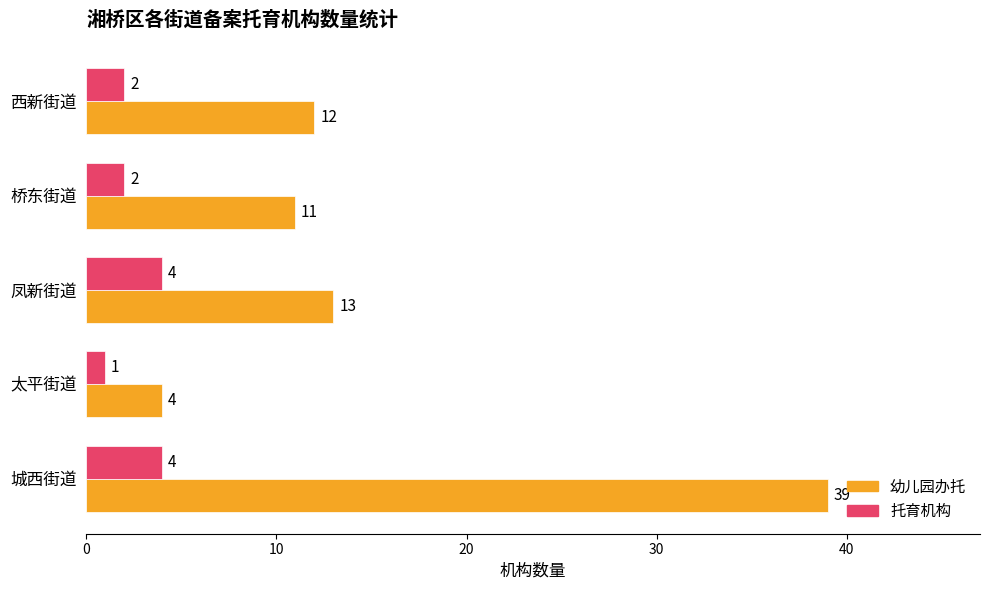

What is the minimum value for 托育机构?

1